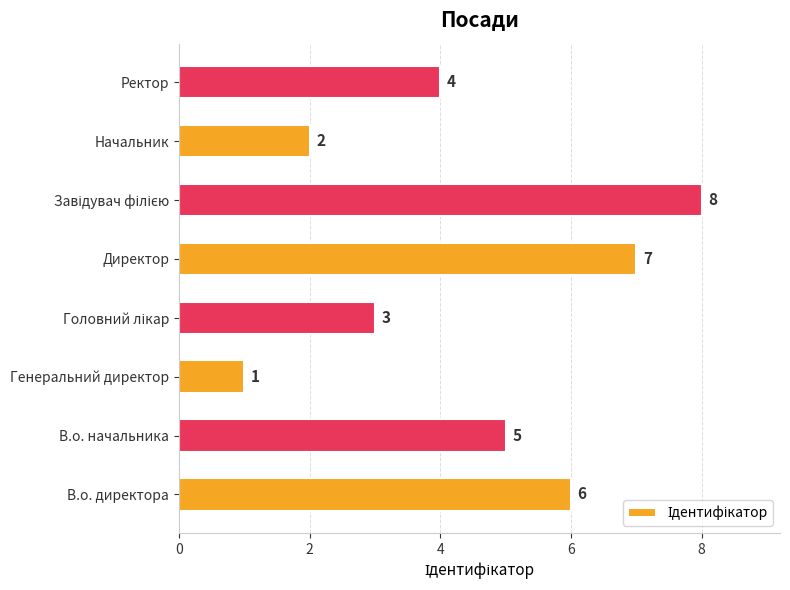

What is the difference between the second highest and minimum values?

6